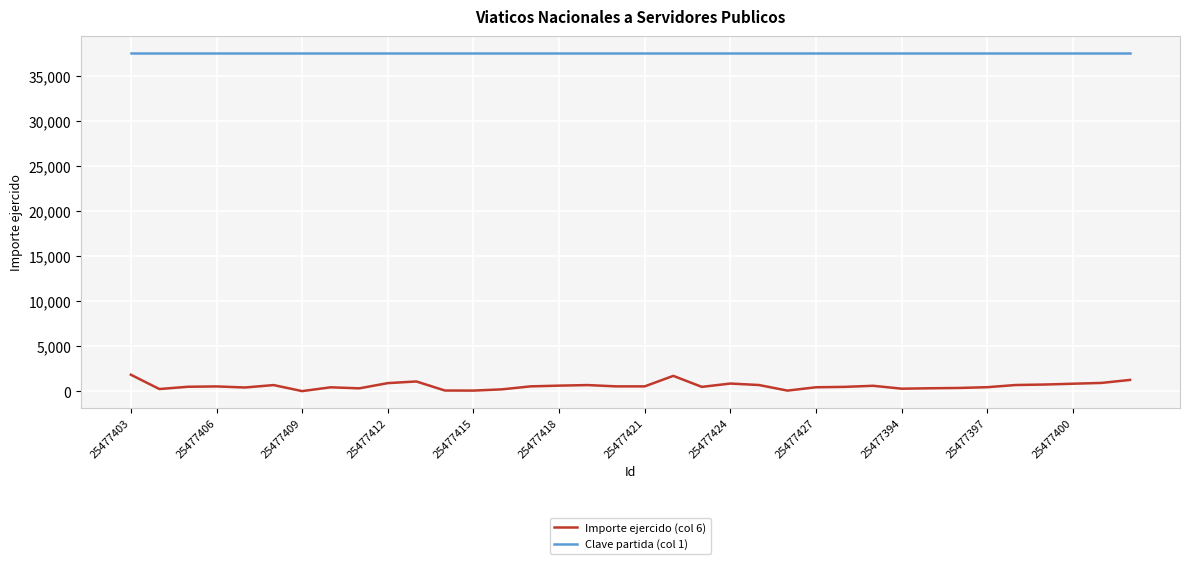

What is the maximum value shown in the chart?

37501.0